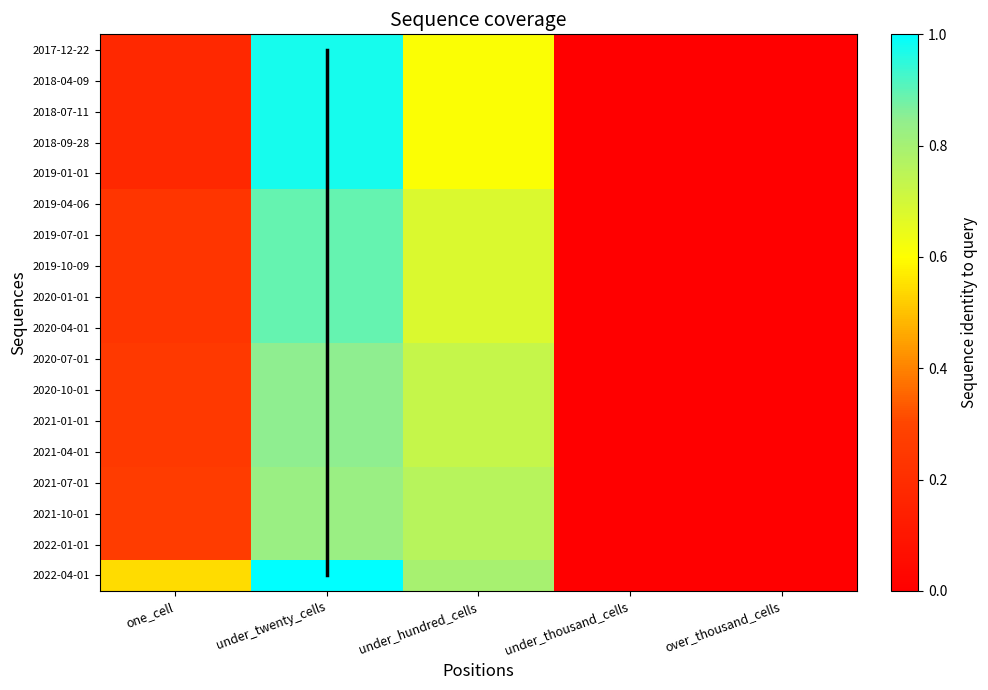

Which series has the widest spread of values?

2022-04-01